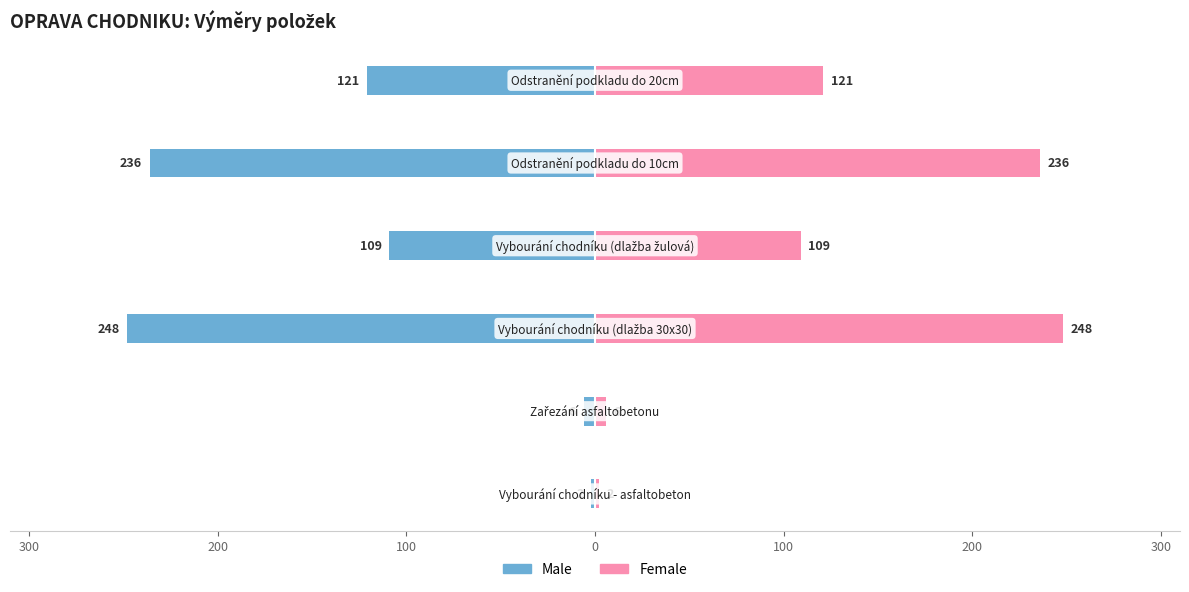

Reading left to right, what are all the values shown in this chart?

Male: 300=-2	200=-6	100=-248	0=-109	100=-236	200=-121
Female: 300=2	200=6	100=248	0=109	100=236	200=121